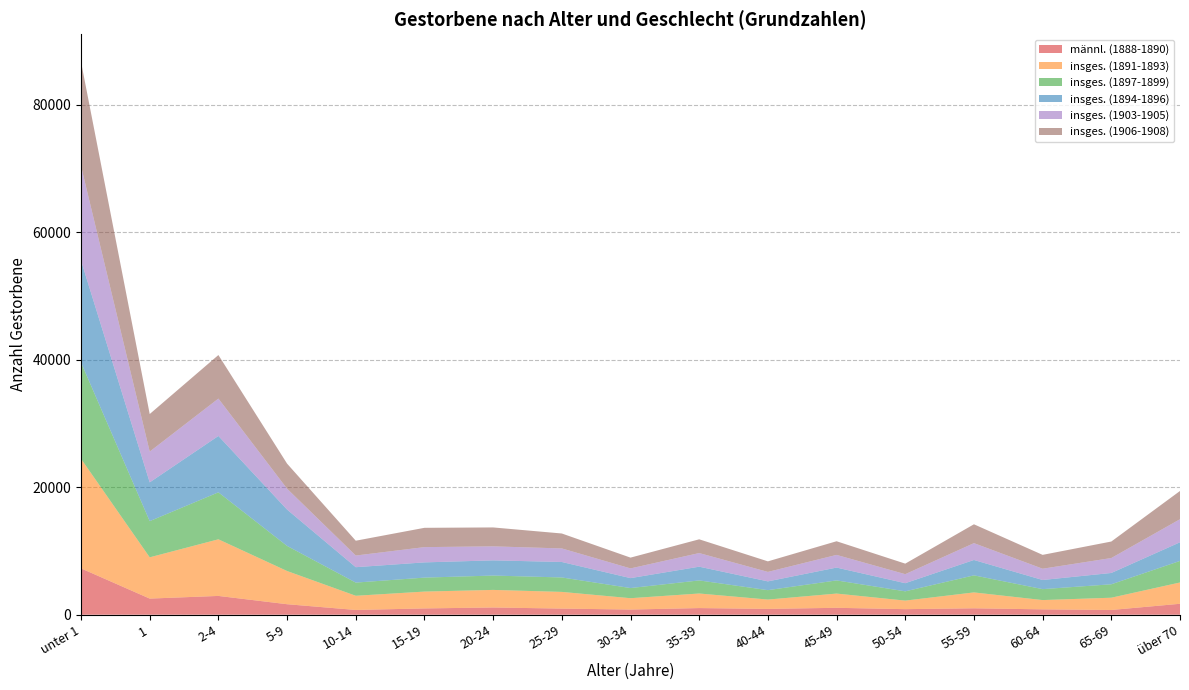

Reading right to left, what are all the values shown in this chart?

männl. (1888-1890): 1715	743	840	1006	871	1083	912	1041	810	961	1133	986	745	1646	2946	2528	7265
insges. (1891-1893): 3339	1922	1455	2490	1340	2232	1464	2285	1779	2616	2757	2642	2225	5206	8879	6470	17183
insges. (1897-1899): 3381	2107	1715	2675	1456	2063	1476	2051	1591	2264	2251	2190	2066	3934	7366	5676	15099
insges. (1894-1896): 2923	1774	1435	2411	1276	2014	1375	2155	1559	2426	2382	2387	2416	5698	8838	6078	15989
insges. (1903-1905): 3616	2342	1767	2641	1414	1987	1484	2135	1521	2126	2196	2393	1827	3277	5860	4826	14833
insges. (1906-1908): 4428	2588	2172	2956	1652	2140	1655	2157	1692	2343	2966	3028	2325	3927	6830	5890	16328